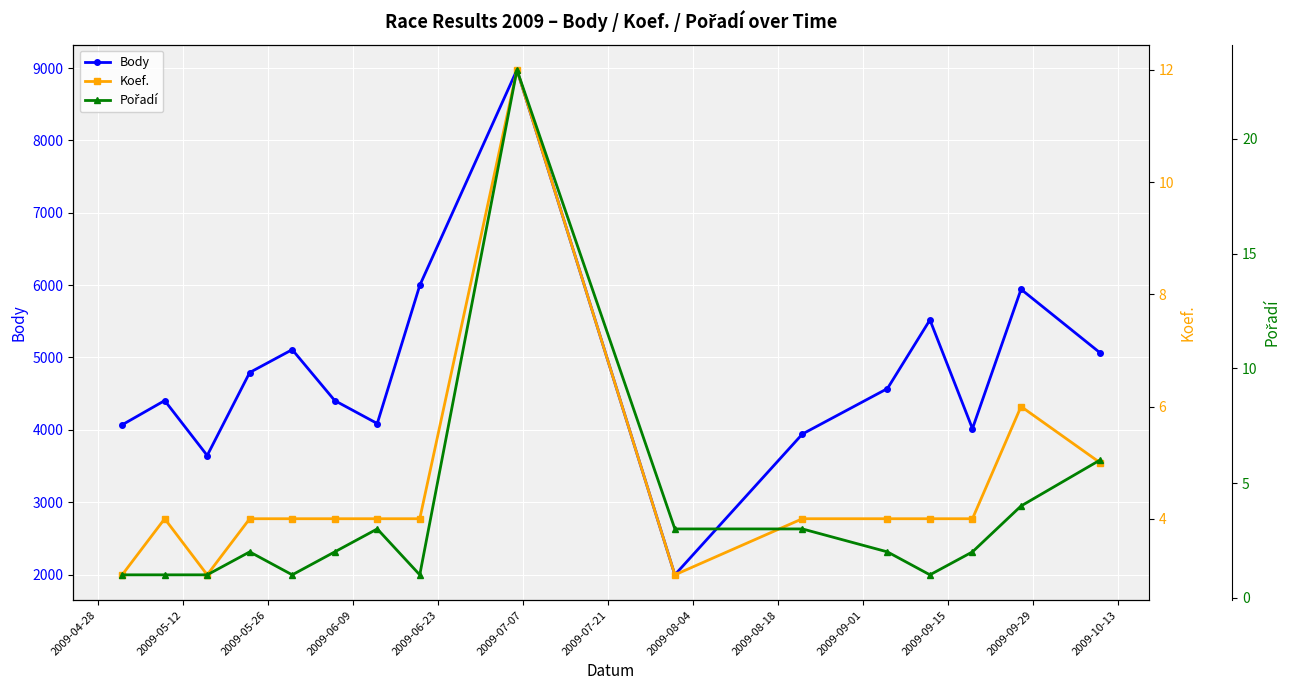

What is the value of the Body point at the 9th from the left?

8974